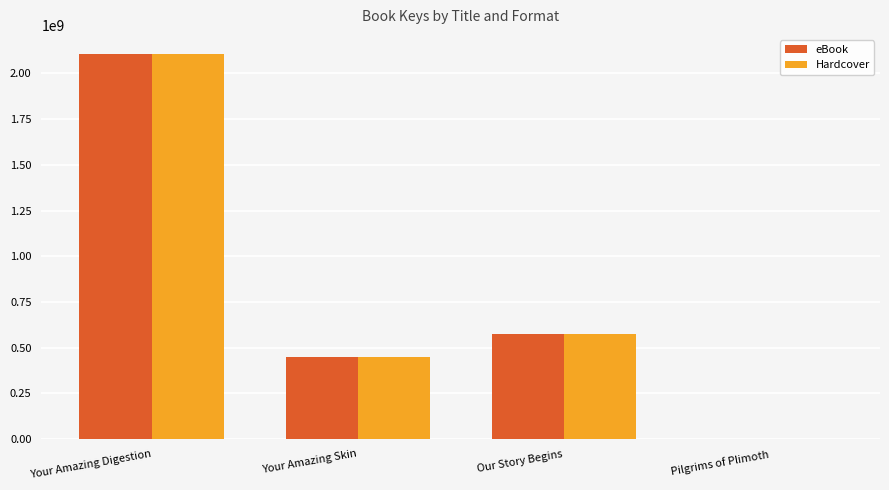

Read the eBook value at Your Amazing Digestion.

2105755028